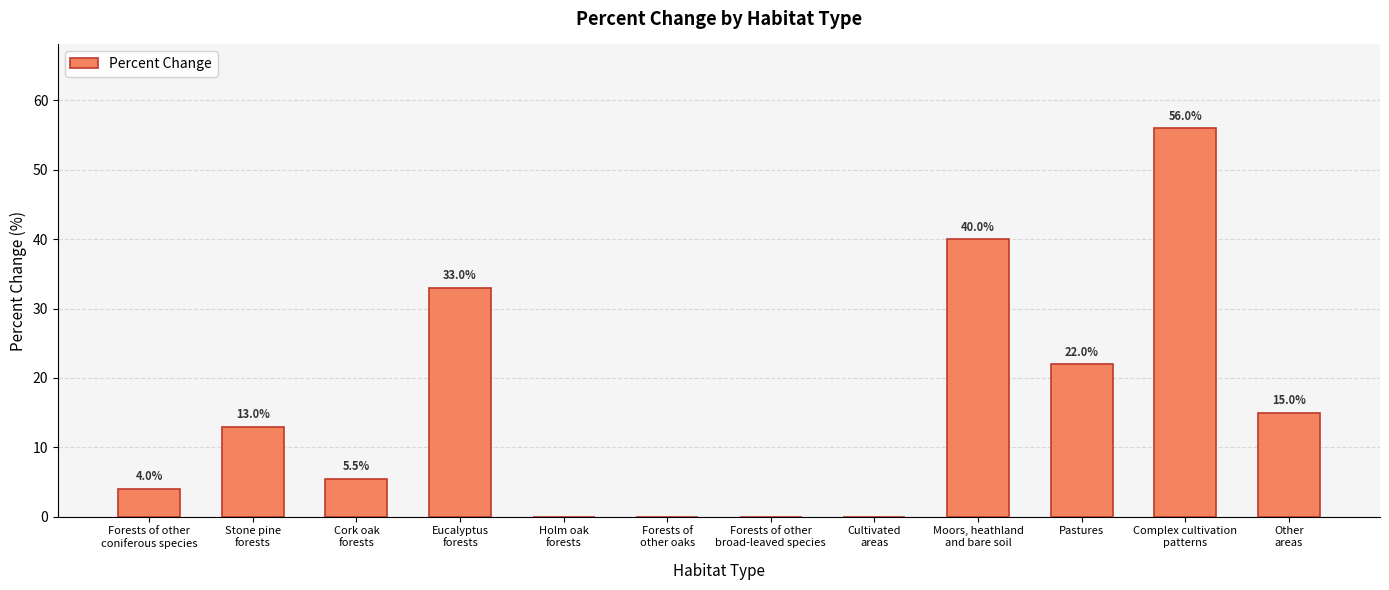

At which label is the value closest to 28?

Eucalyptus
forests